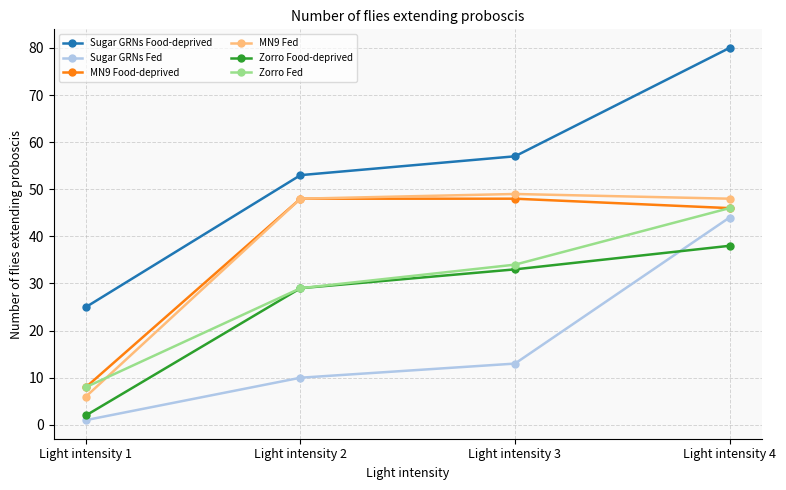

True or false: Zorro Fed and Sugar GRNs Food-deprived cross at least once.

False